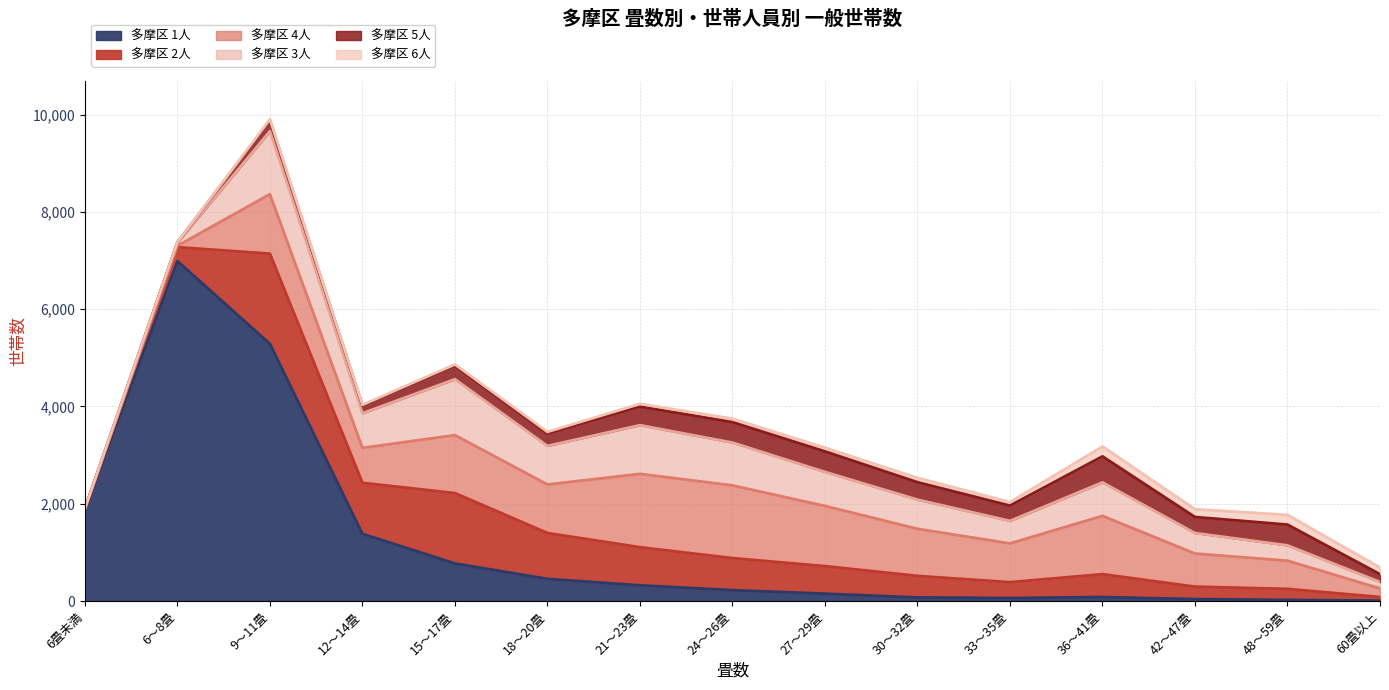

Does the chart have visible grid lines?

Yes